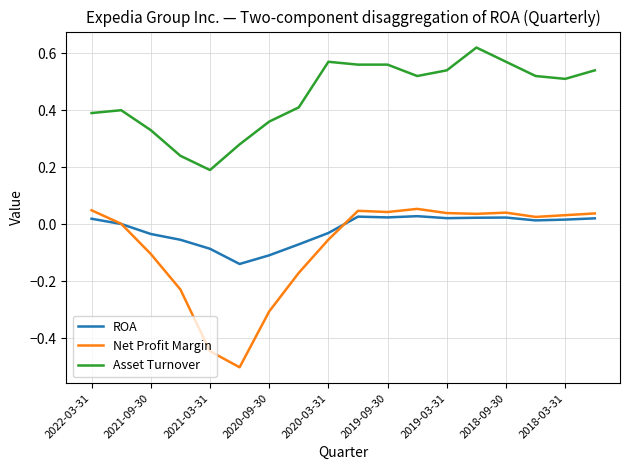

Which series has the largest total across all categories?

Asset Turnover